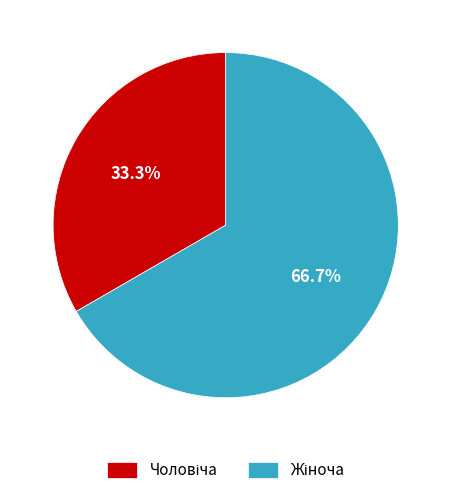

Is there a majority slice in this chart?

Yes